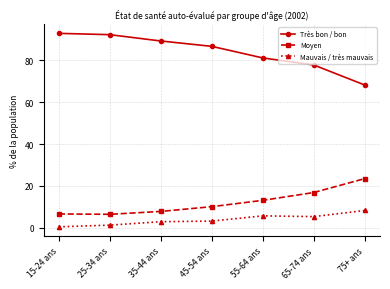

Rank the series at 55-64 ans from highest to lowest value.

Très bon / bon, Moyen, Mauvais / très mauvais